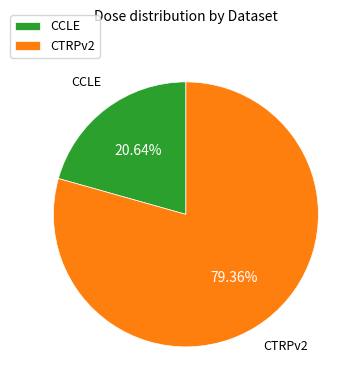

Is CTRPv2 the majority of the pie?

Yes